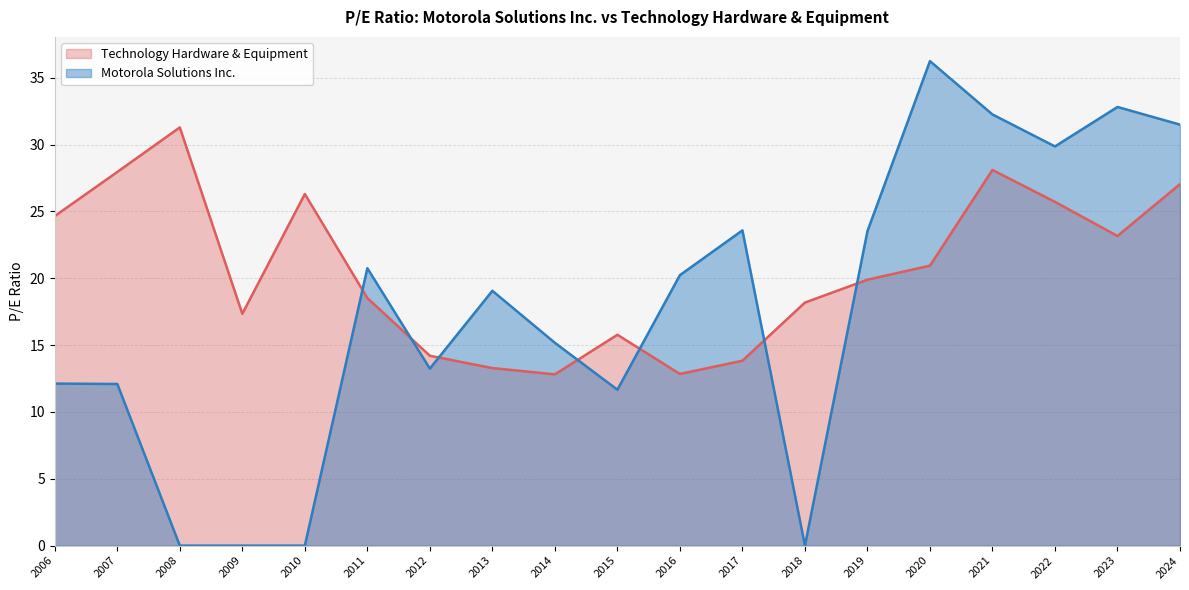

How many values in the Motorola Solutions Inc. series are below 19?

9